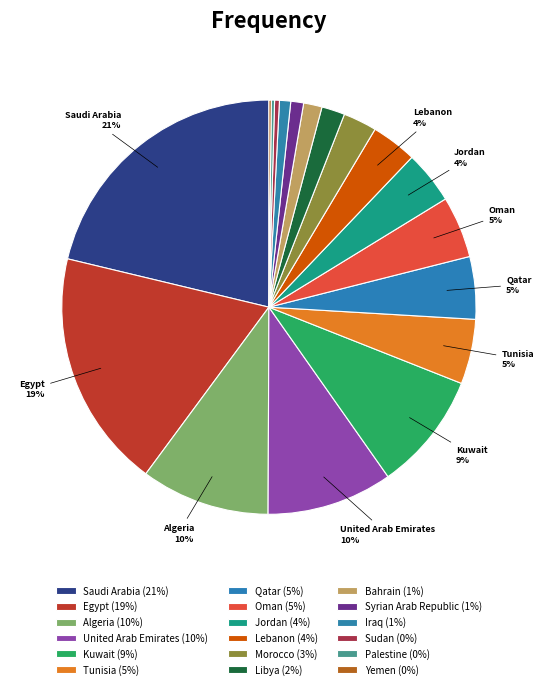

Which category has the smallest portion of the pie?

Yemen